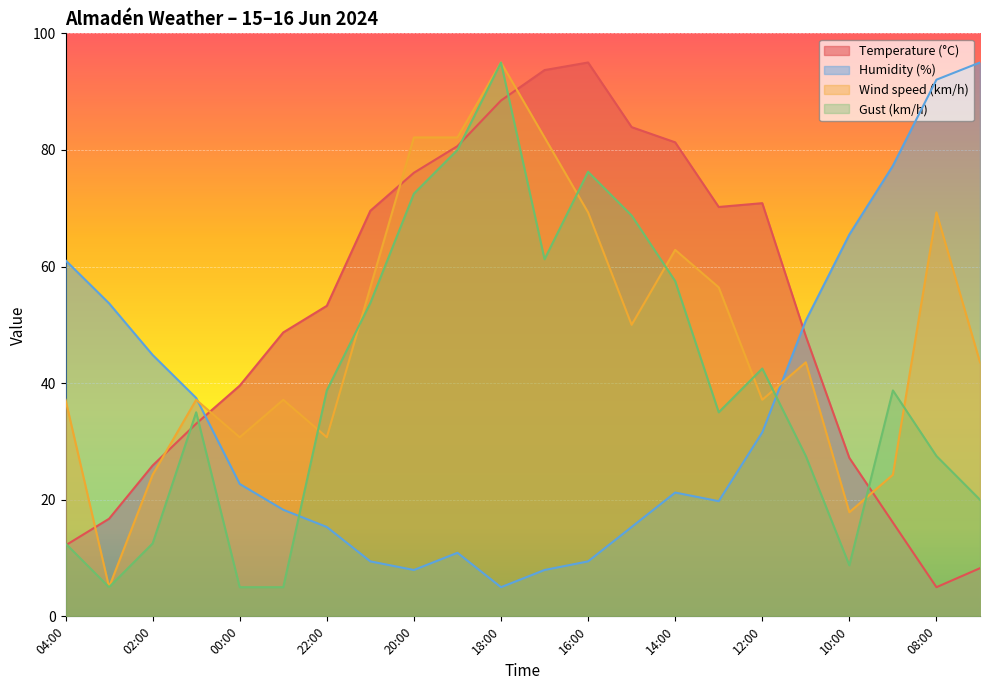

Does the chart display data point markers on the line(s)?

No